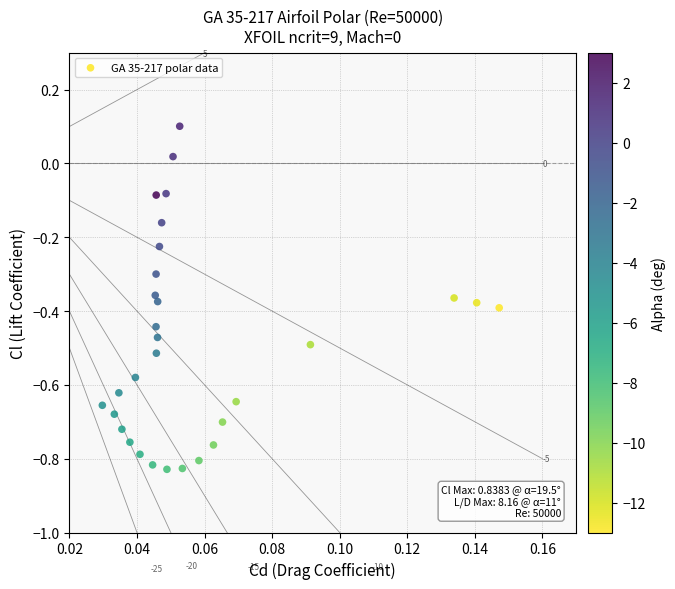

What is the range of Y values (max minus min)?

0.9